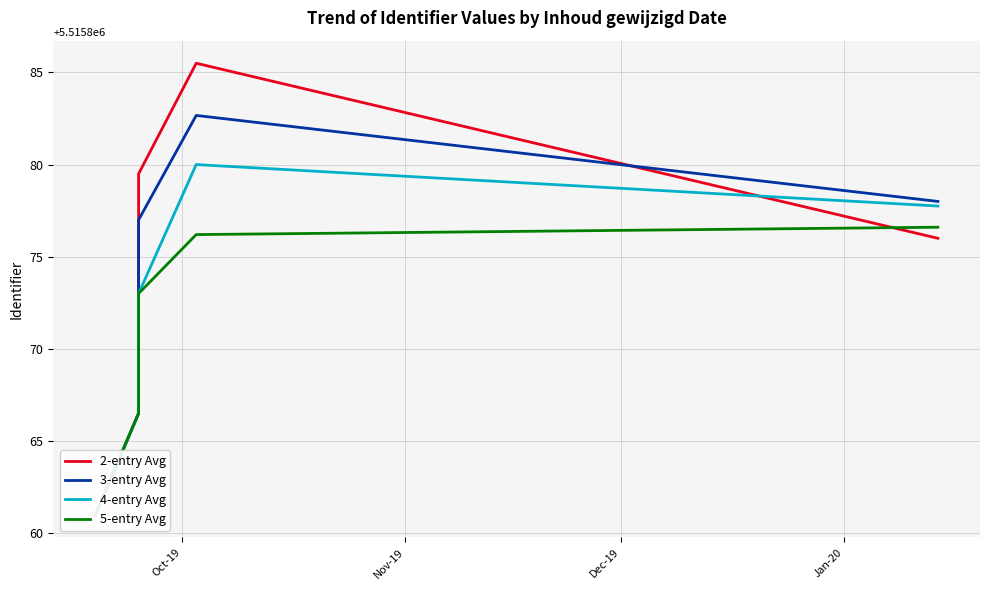

Is it true that 2-entry Avg equals 1447468.9 at 4?

False